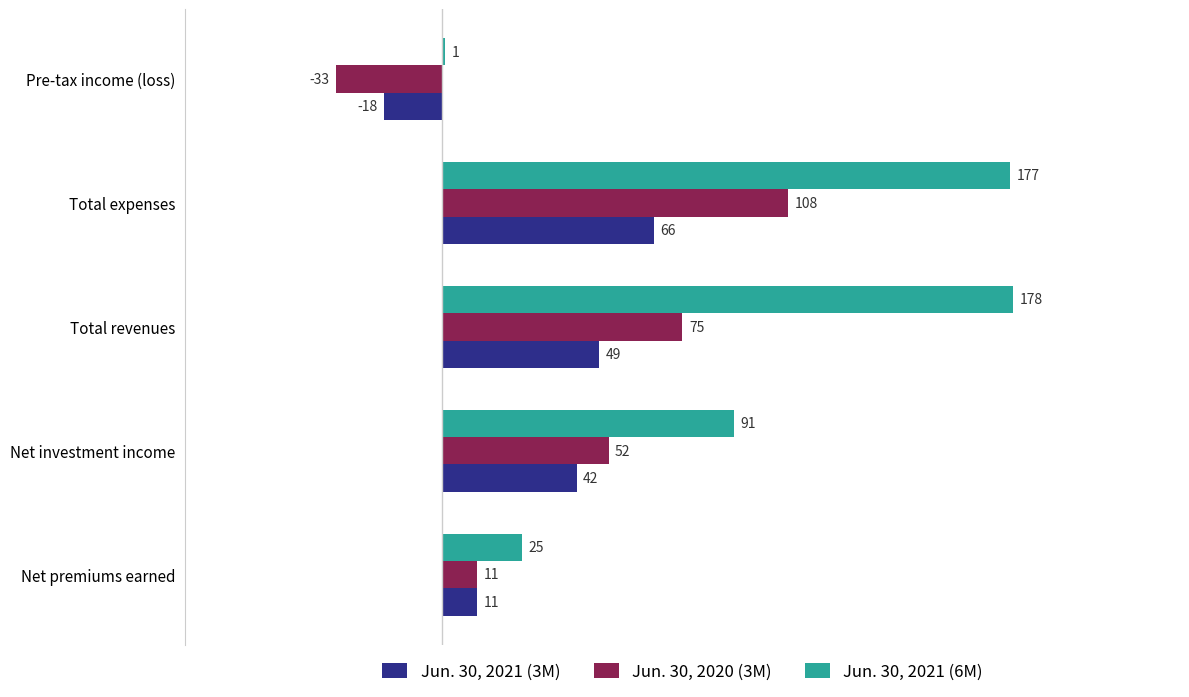

What is the sum of the Jun. 30, 2021 (6M) values at Net investment income and Pre-tax income (loss)?

92